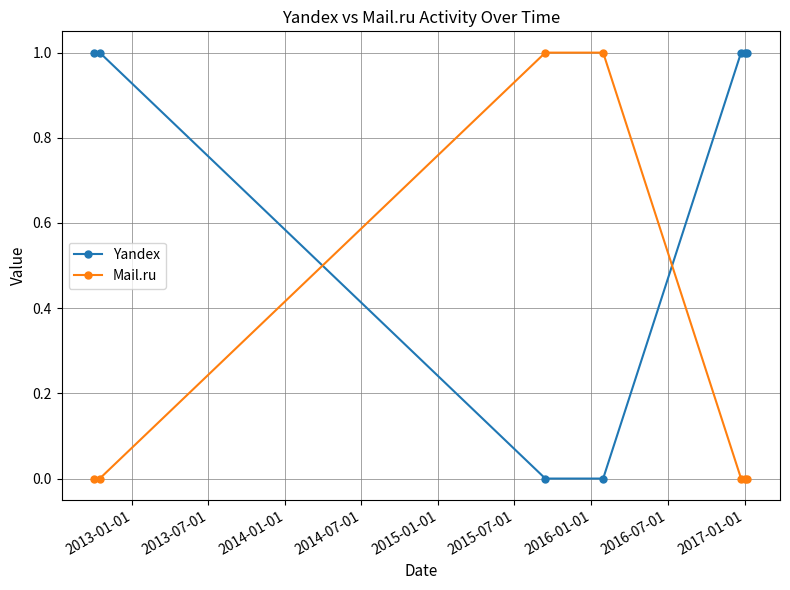

True or false: Yandex and Mail.ru intersect in this chart.

True